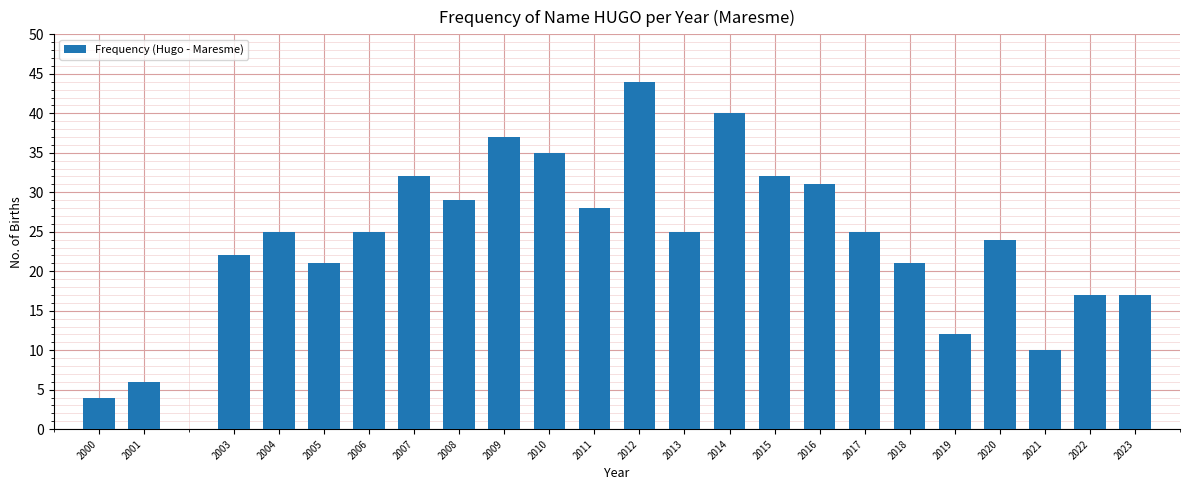

Reading left to right, transcribe all the data shown in this chart.

2000=4	2001=6	2003=22	2004=25	2005=21	2006=25	2007=32	2008=29	2009=37	2010=35	2011=28	2012=44	2013=25	2014=40	2015=32	2016=31	2017=25	2018=21	2019=12	2020=24	2021=10	2022=17	2023=17